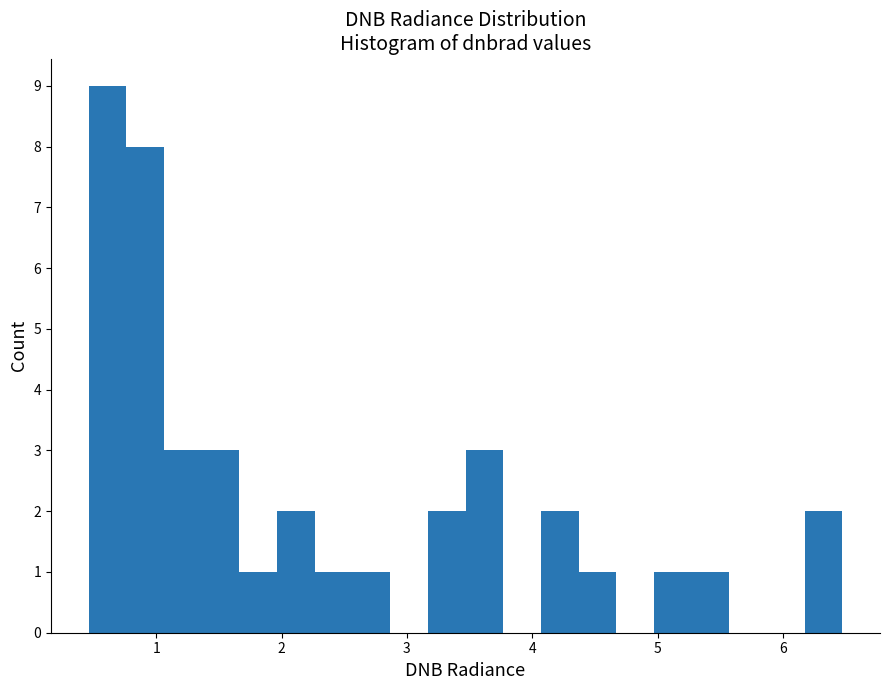

Read against the x-axis, roughly where is the centre of the tallest bar?

0.6